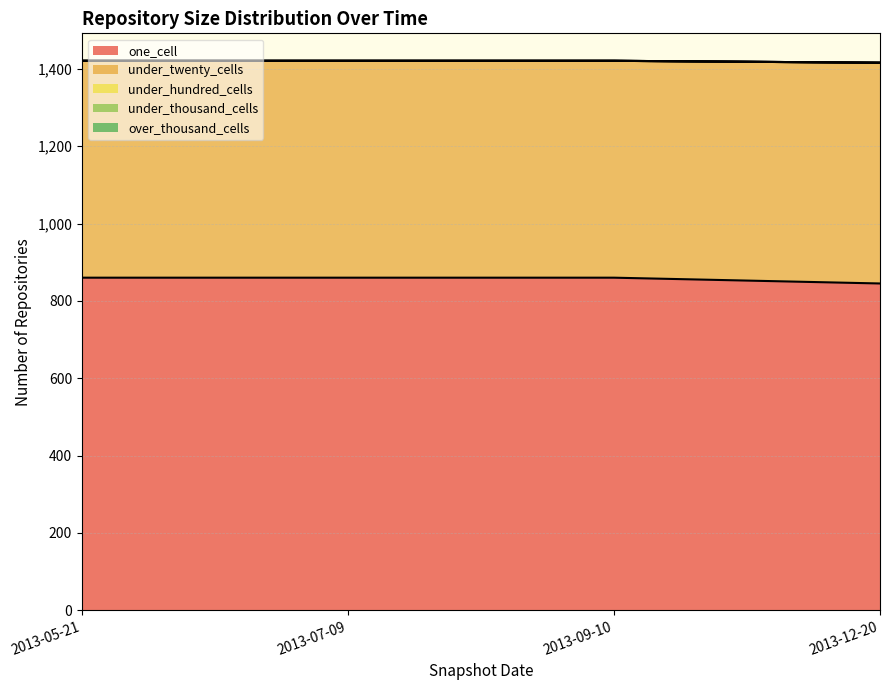

Rank the categories by over_thousand_cells value from highest to lowest.

2013-05-21, 2013-07-09, 2013-09-10, 2013-12-20